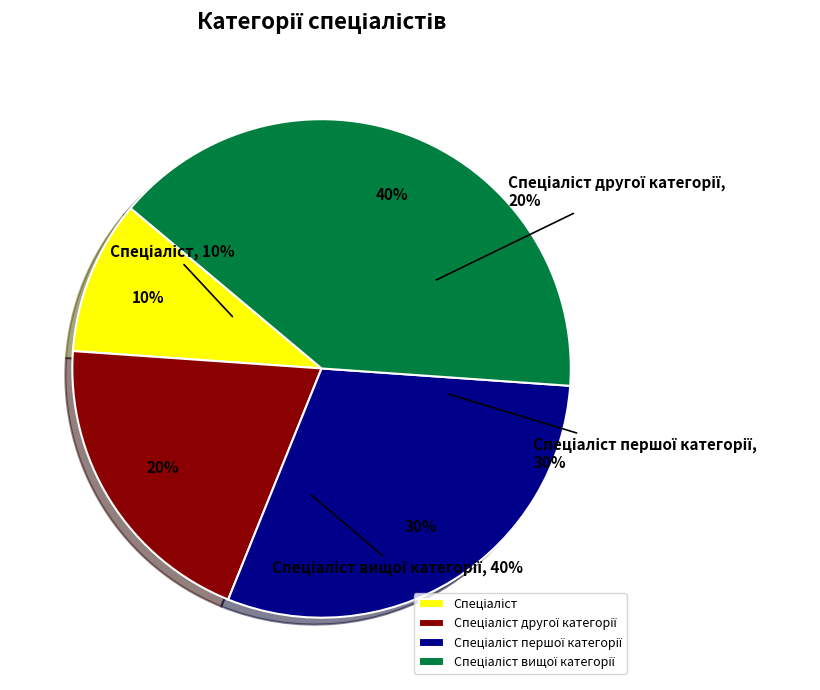

Does Спеціаліст вищої категорії represent more than half of the total?

No